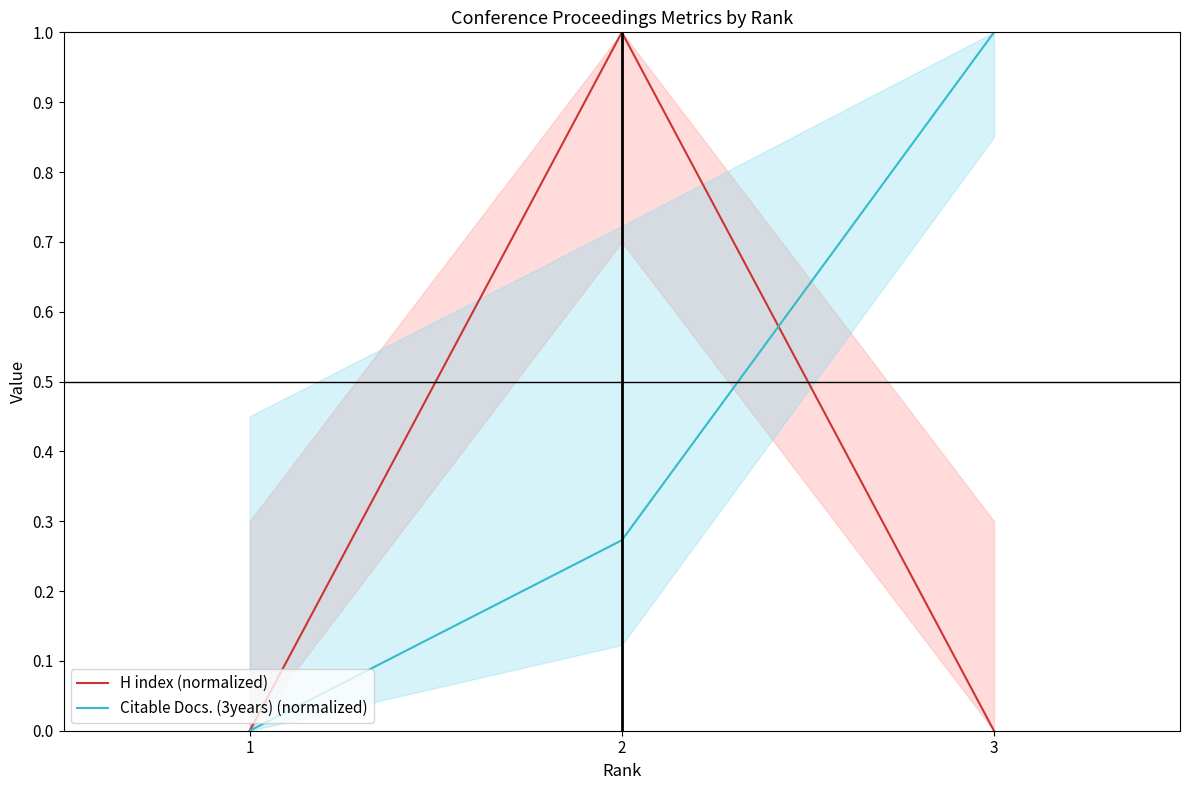

How many lines are shown in the chart?

2